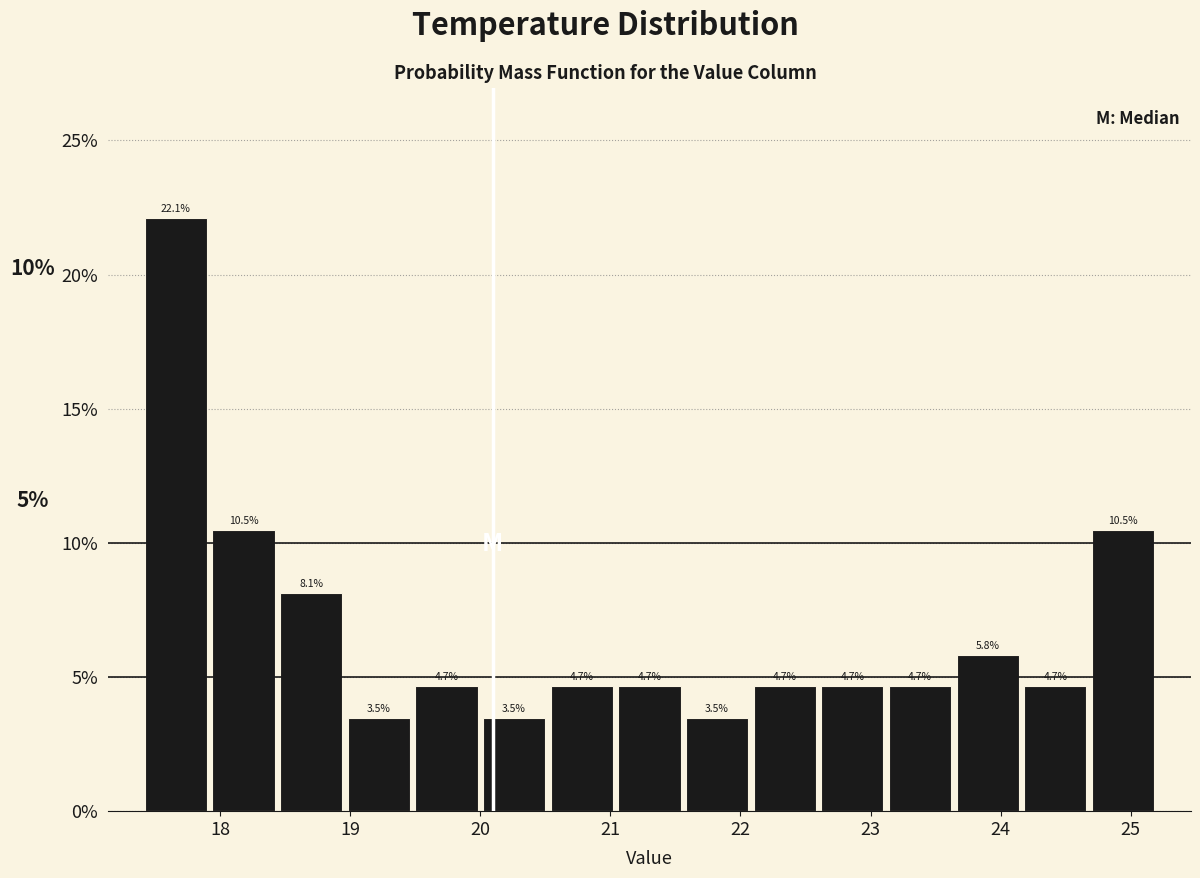

Which range on the x-axis has the tallest bar?

17.40 to 17.92